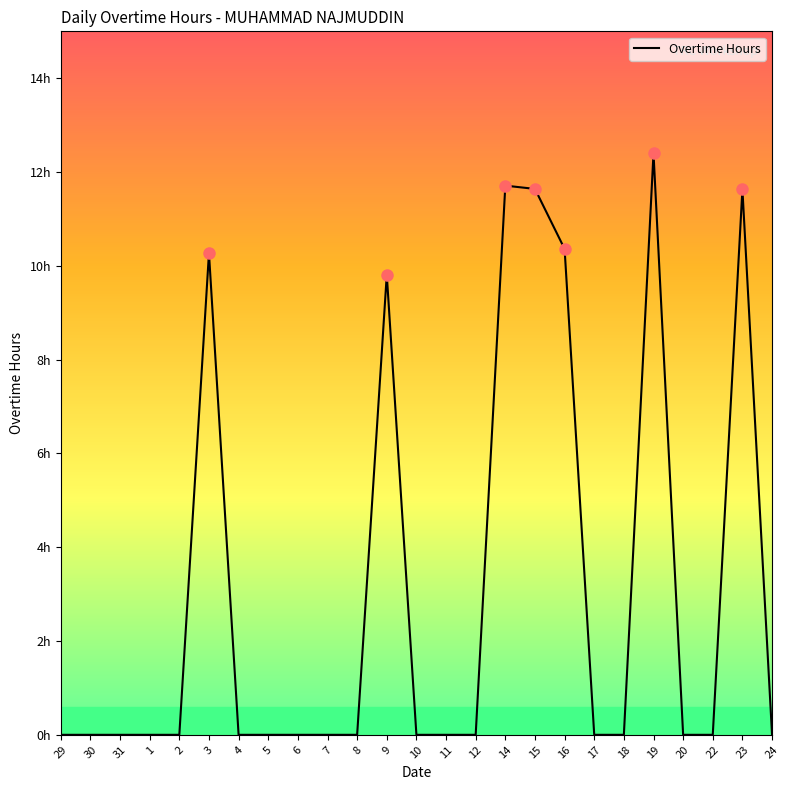

Is this an area chart (filled region under the line)?

No